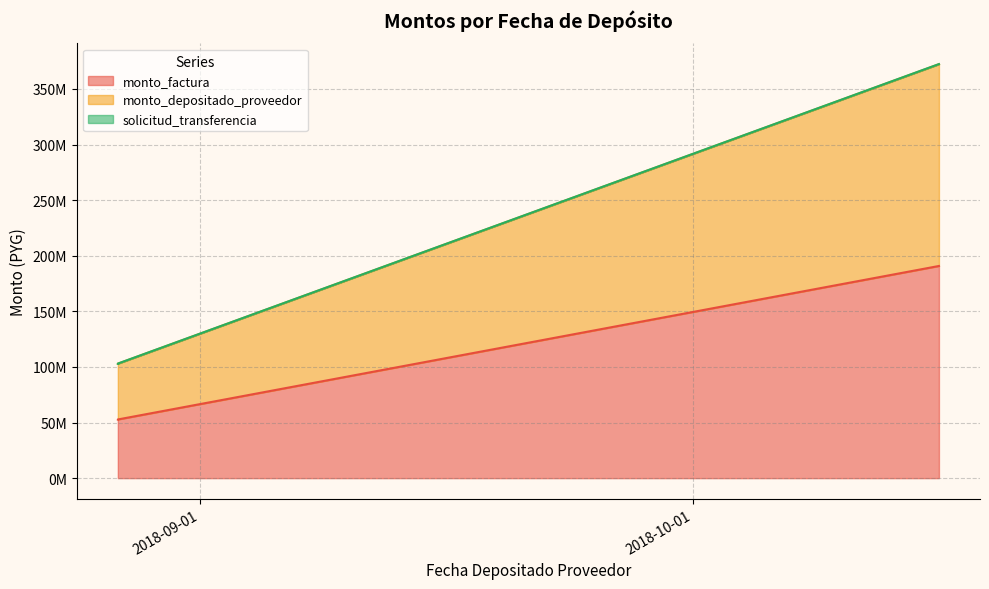

How many data points does each series have?

3